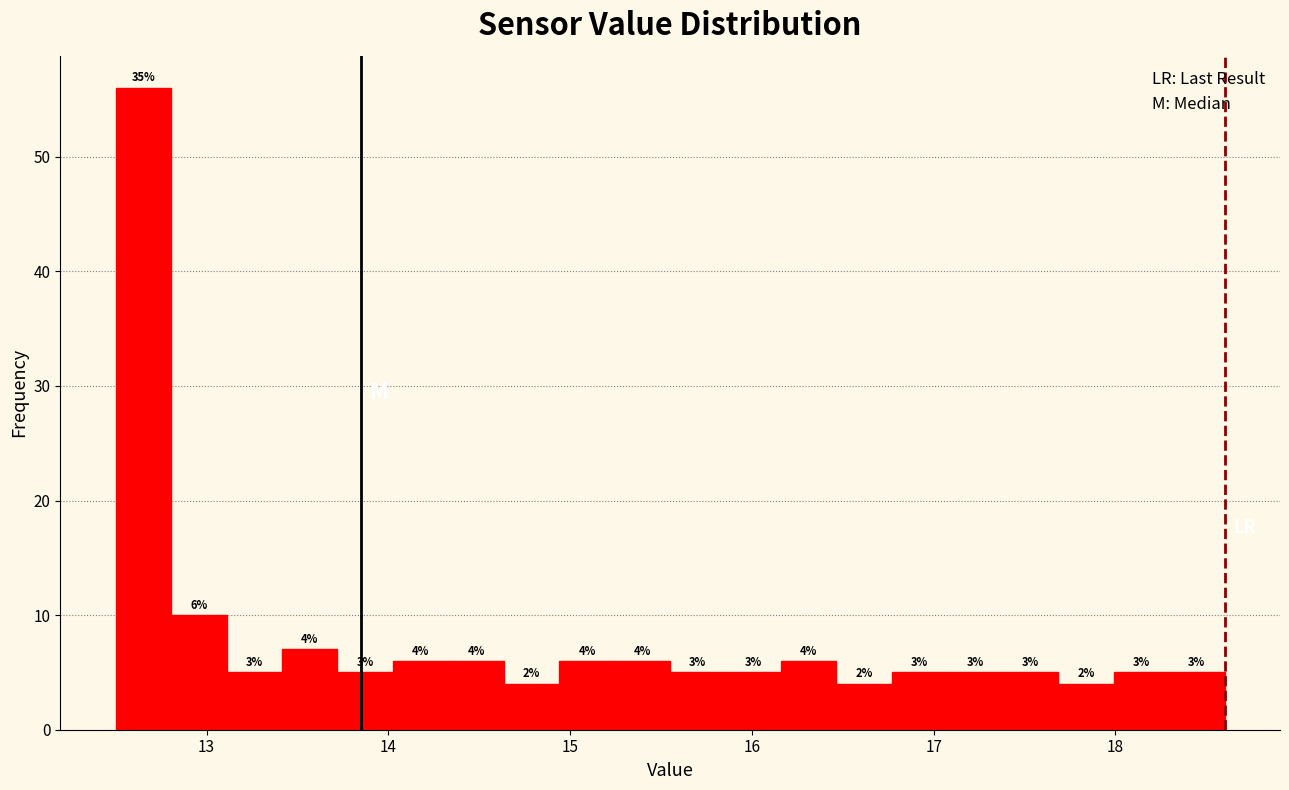

Read against the x-axis, roughly where is the centre of the tallest bar?

12.7